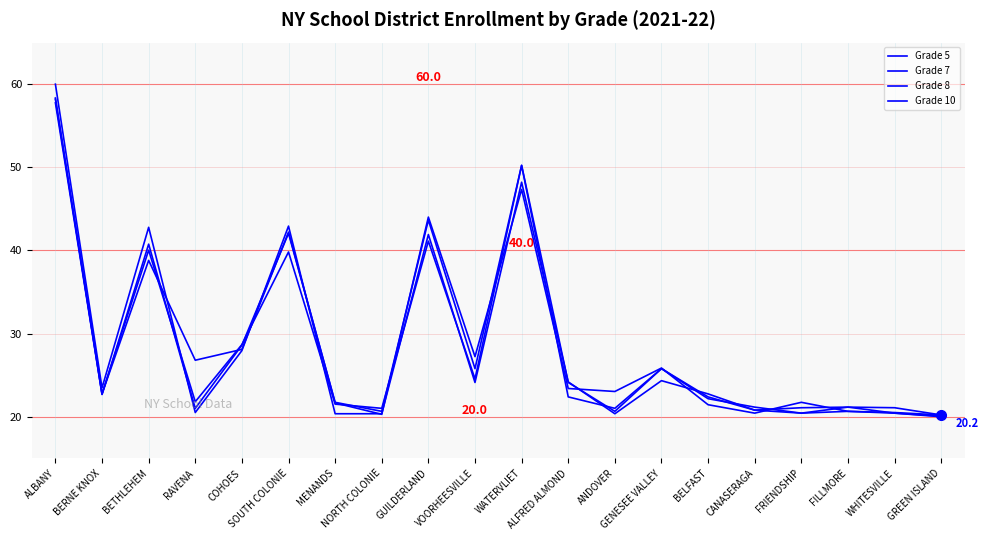

Where is Grade 10 nearest to the value 40?

GUILDERLAND